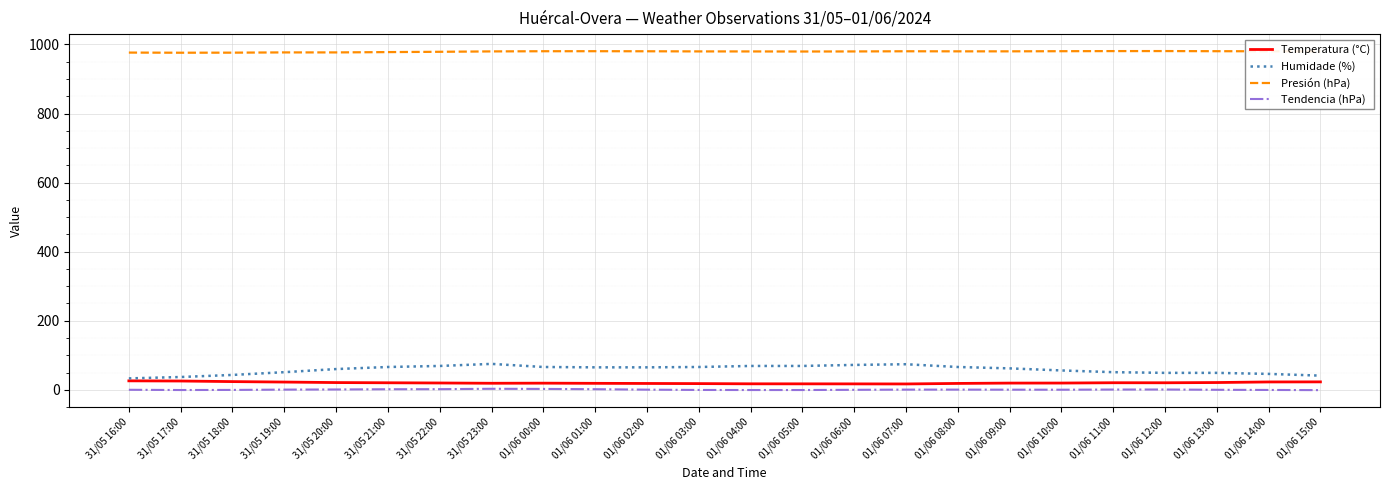

What is the average value of the Tendencia (hPa) series?

0.4